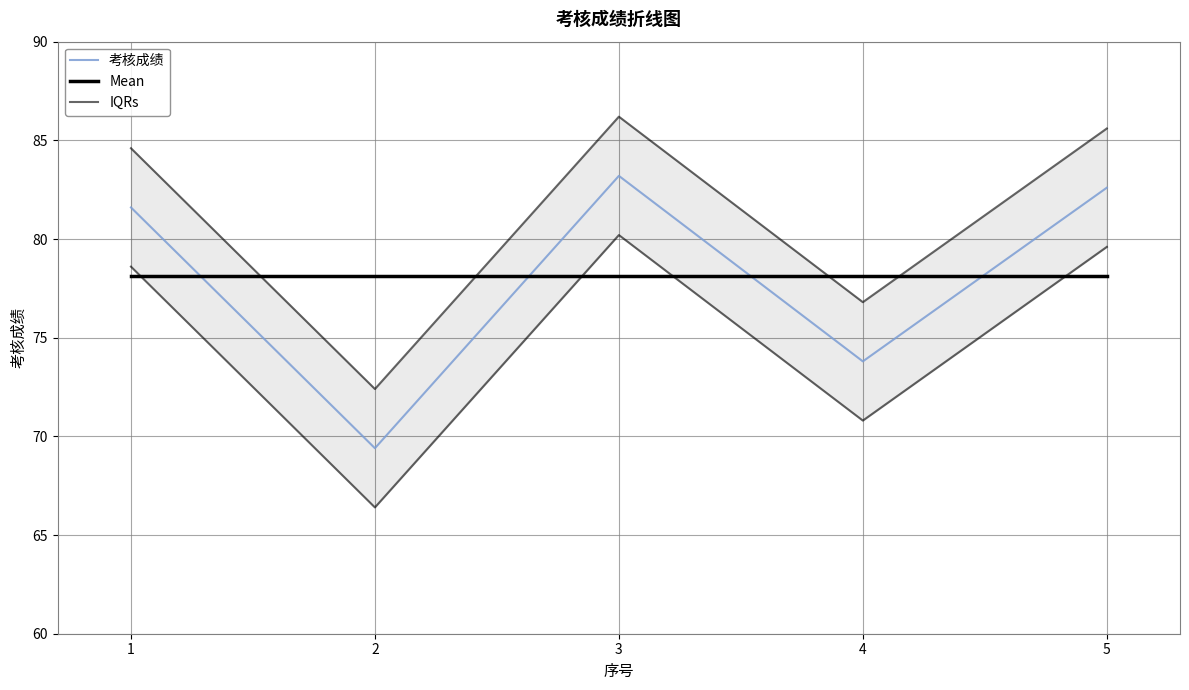

Which series changed the most between 1 and 3?

考核成绩